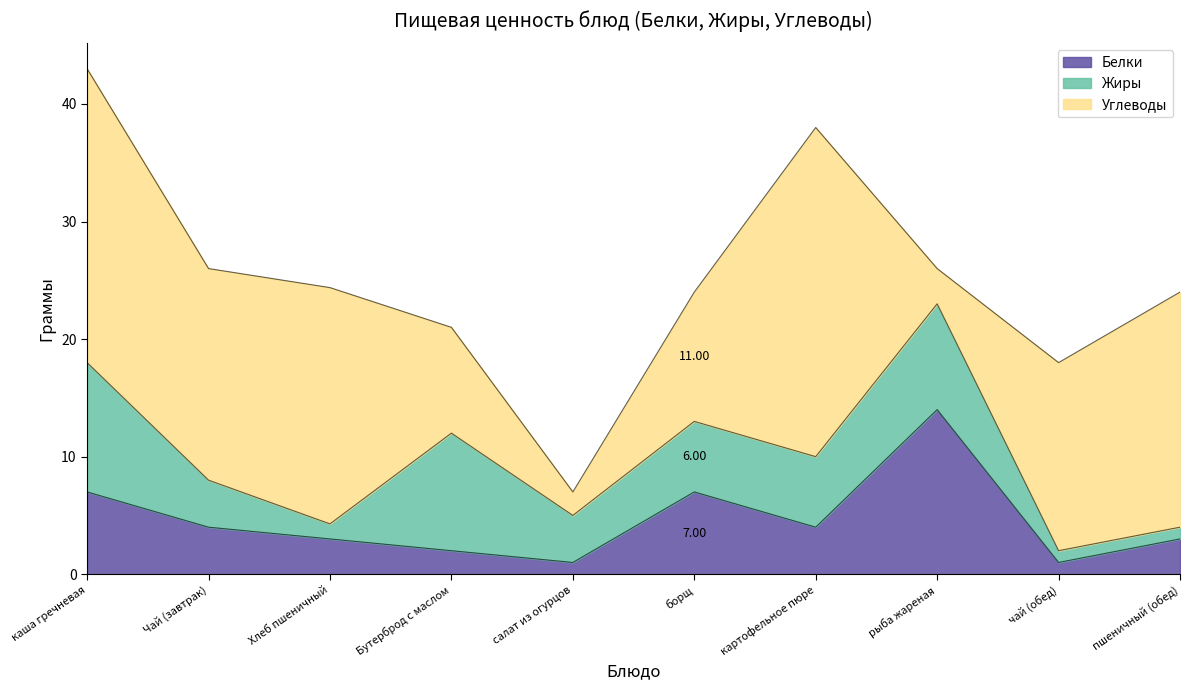

How many times do Углеводы and Жиры cross each other?

4